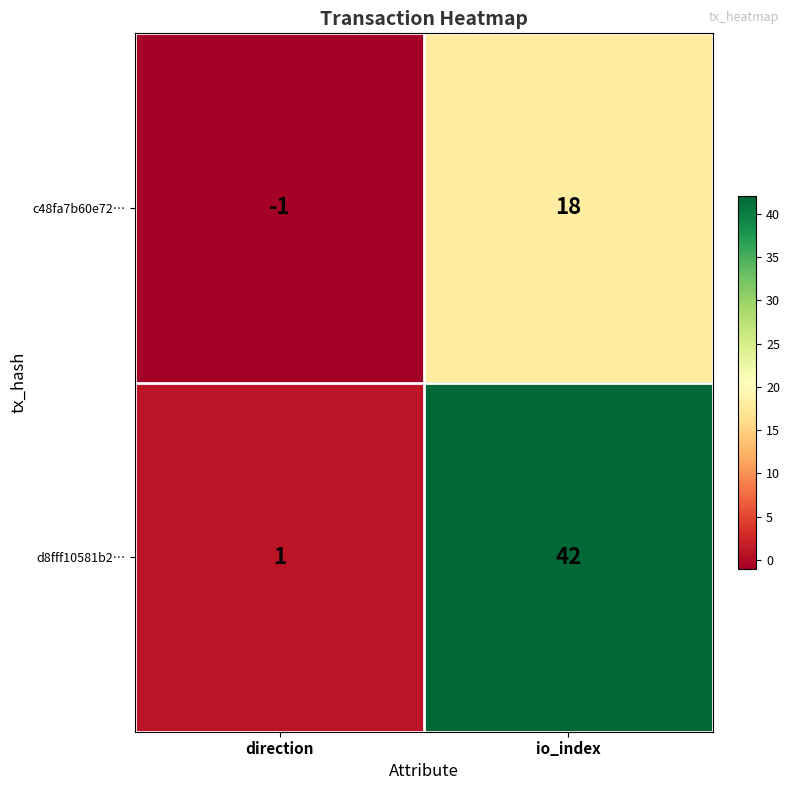

What value does the c48fa7b60e72… series have at io_index?

18